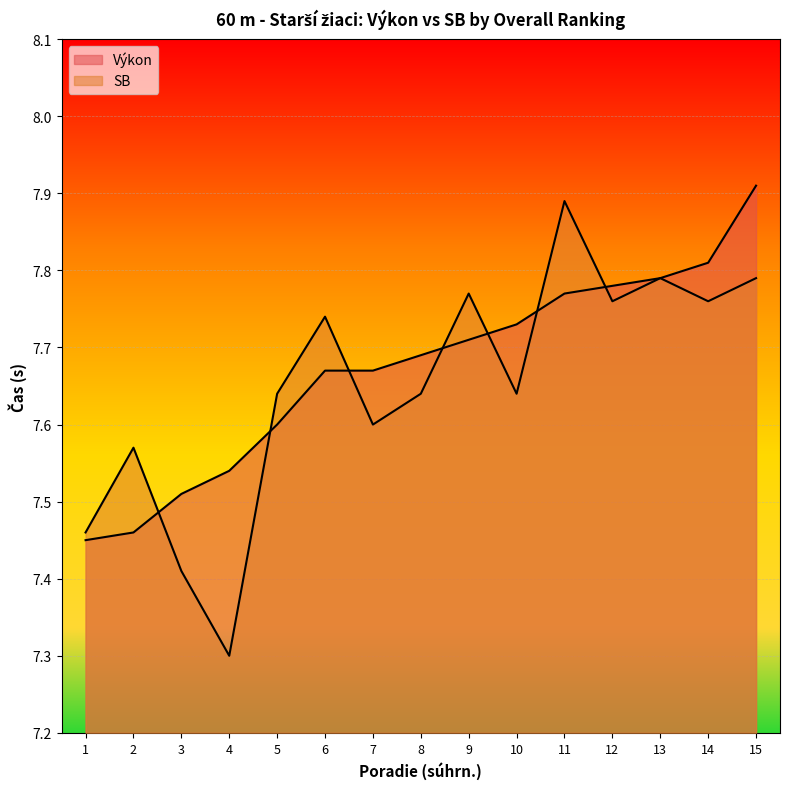

How many lines are shown in the chart?

2